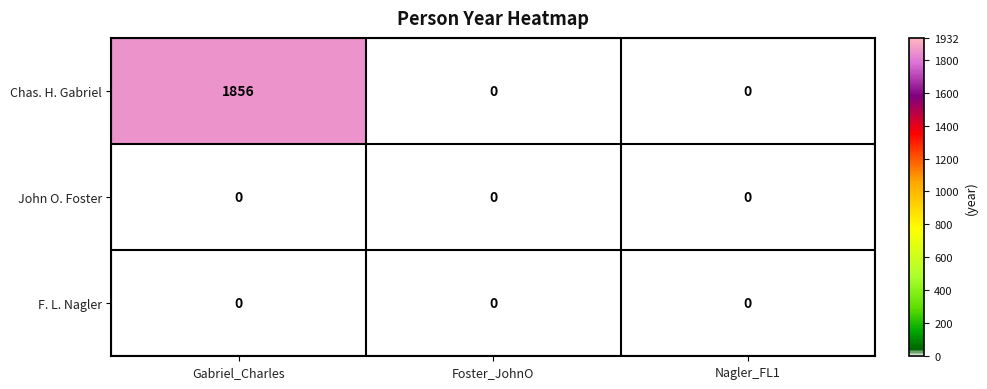

Which series has the widest spread of values?

Chas. H. Gabriel